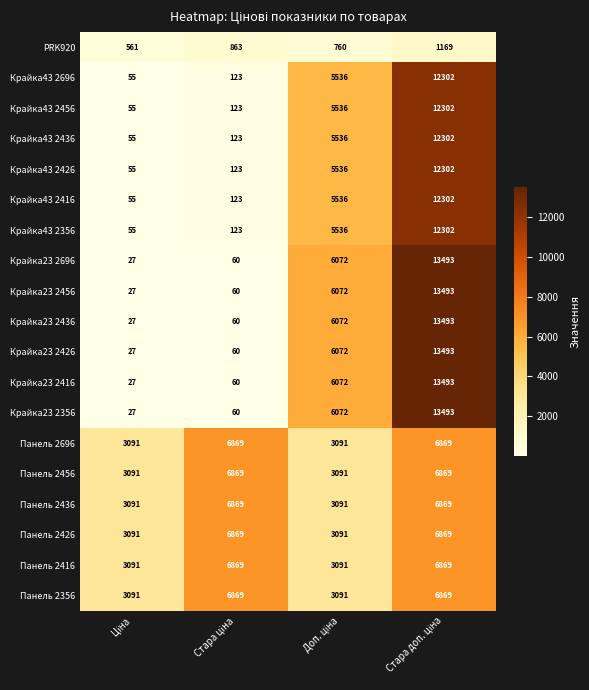

How many distinct data groups are displayed?

19